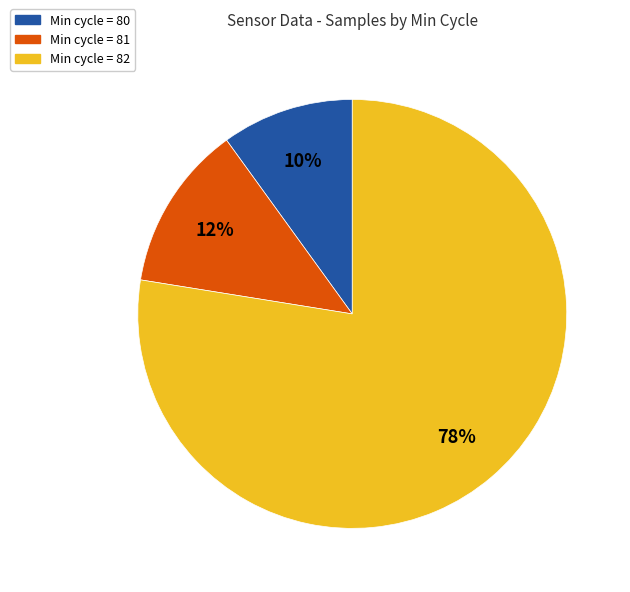

Is there any slice that represents more than half of the pie?

Yes